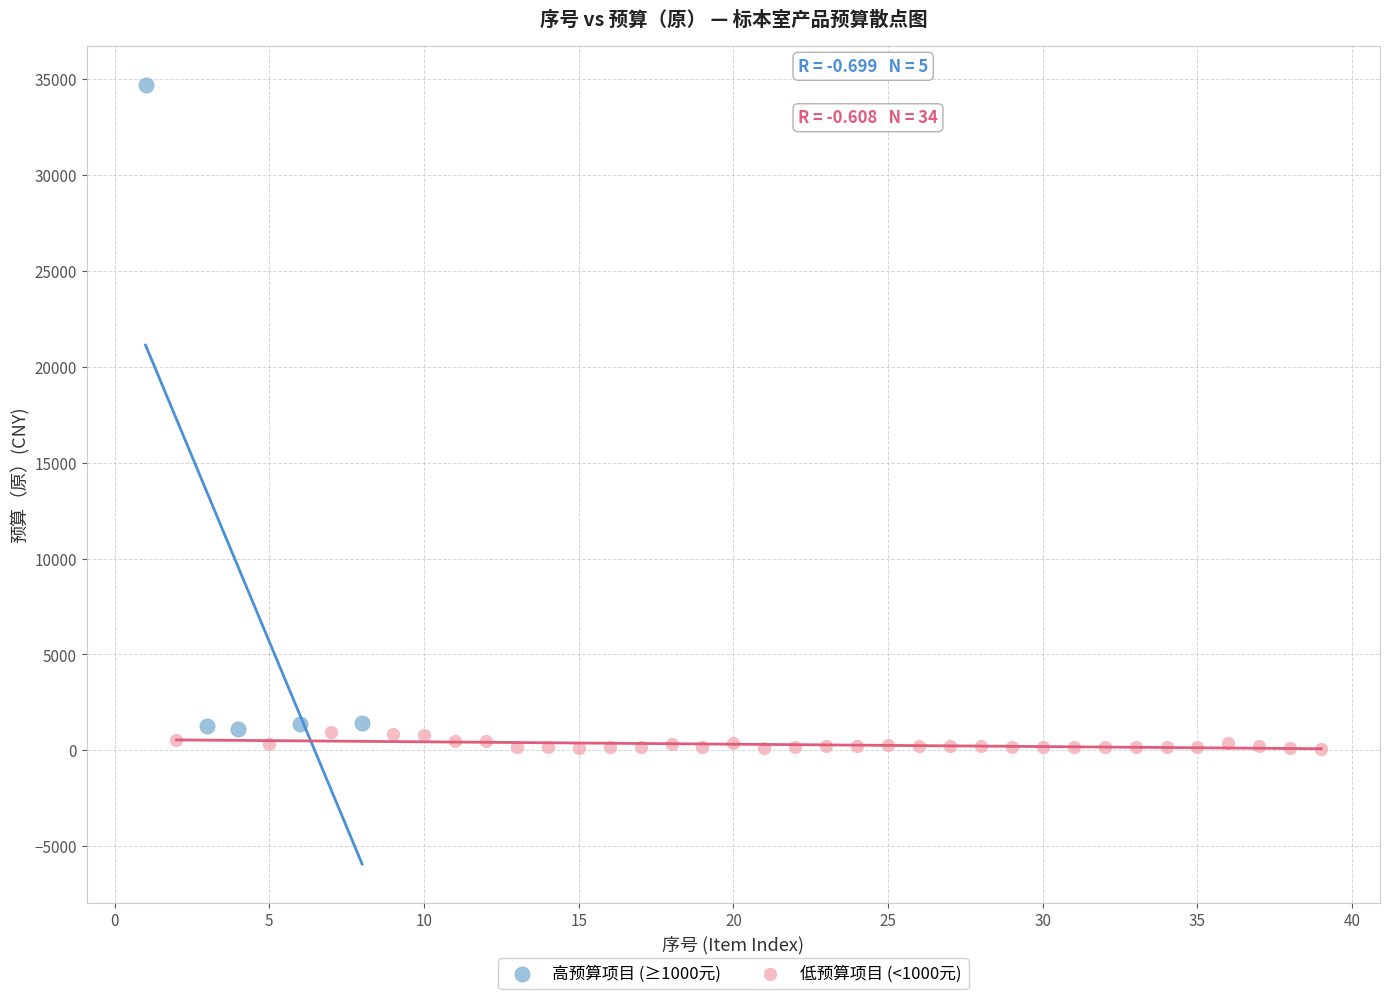

Which series has the widest spread of Y values?

高预算项目 (≥1000元)